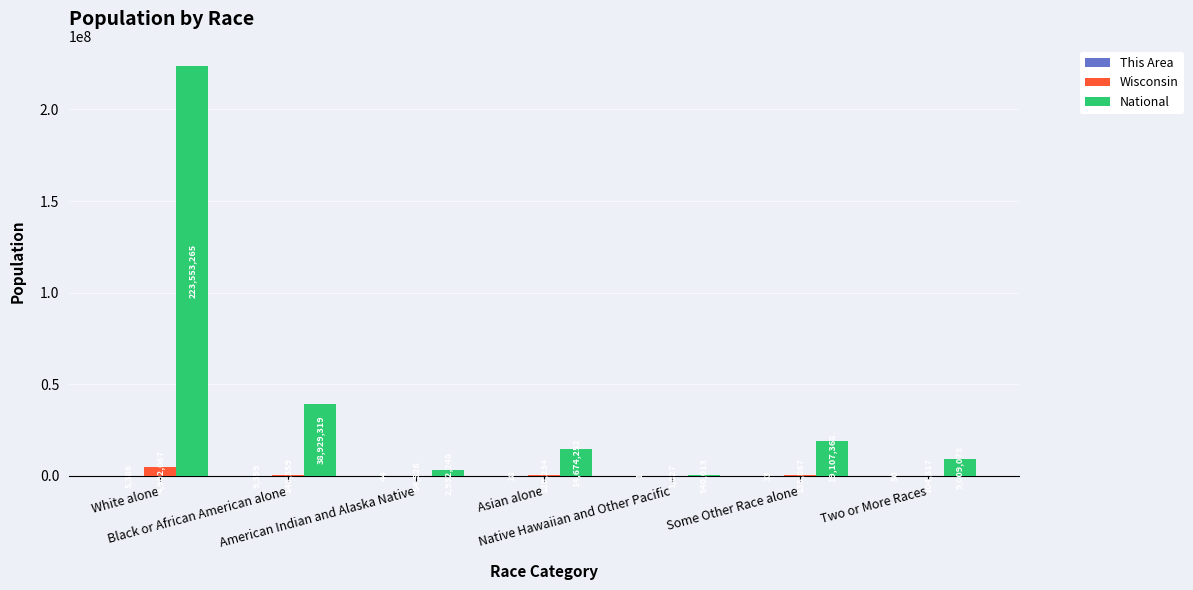

Is it true that This Area equals 12 at Asian alone?

False